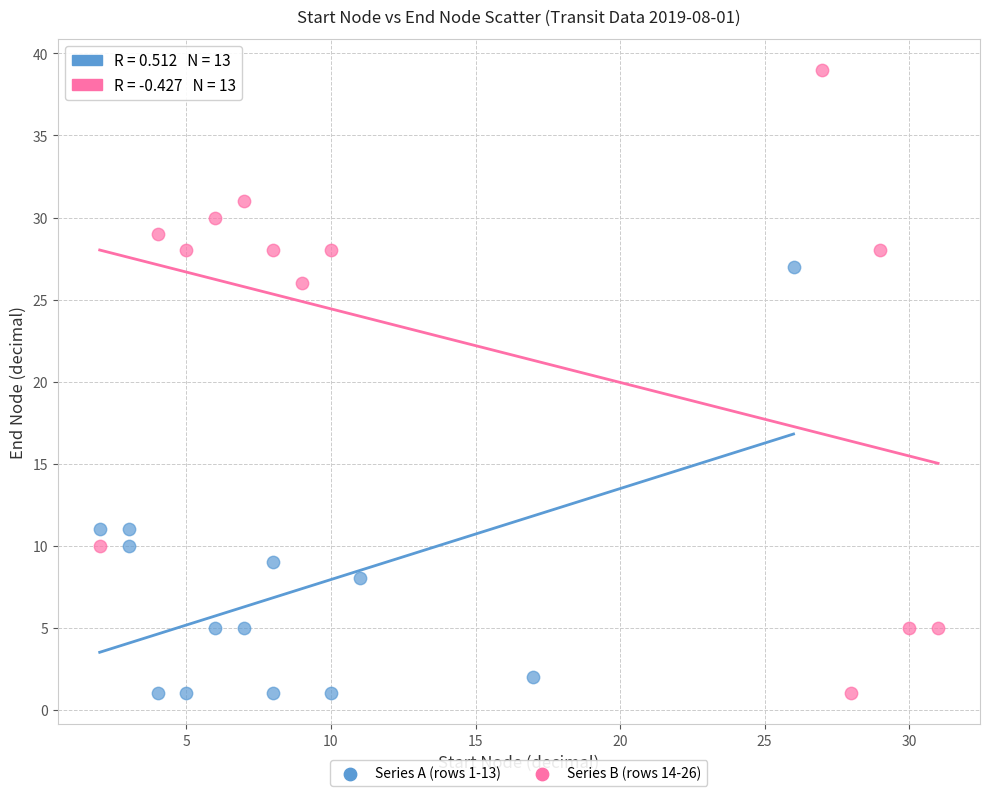

Which series contains the highest Y value?

Series B (rows 14-26)